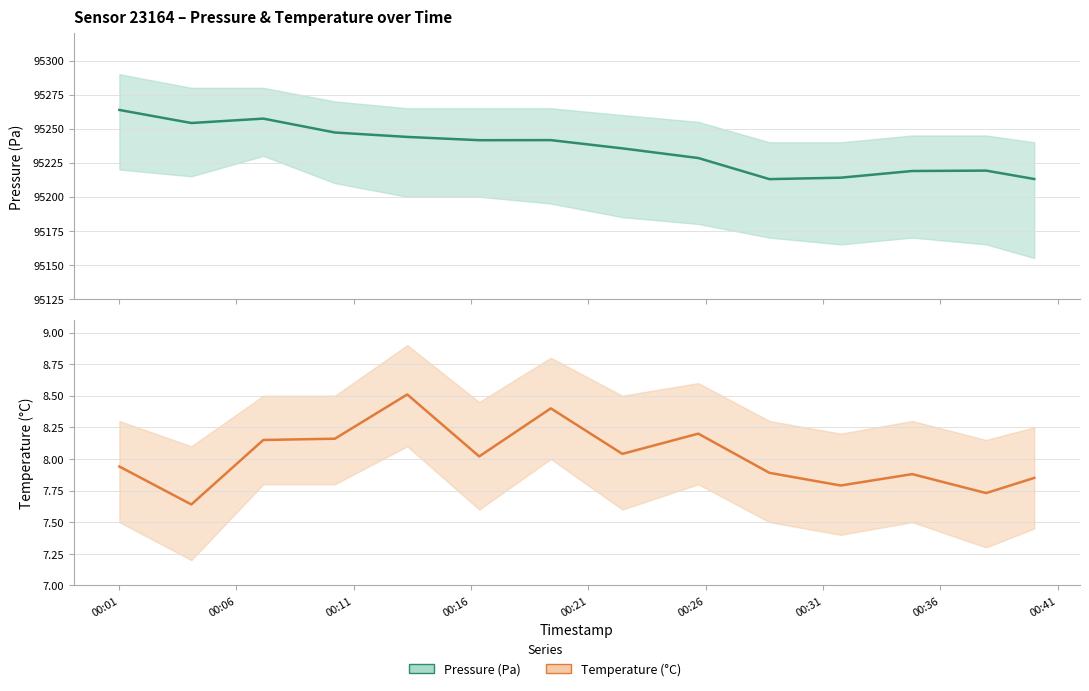

In pressure, how many points are higher than both neighbors (excluding endpoints)?

3